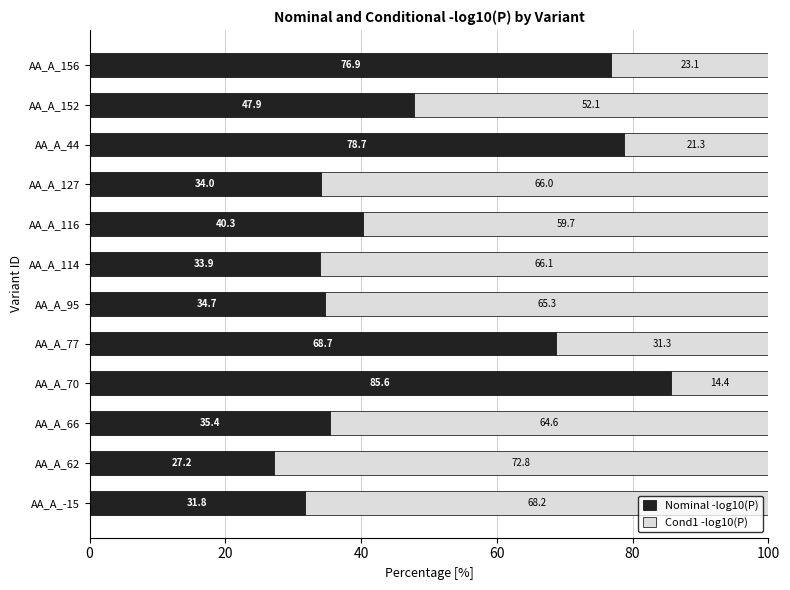

What is the sum of the Nominal -log10(P) values at AA_A_116 and AA_A_-15?

72.1